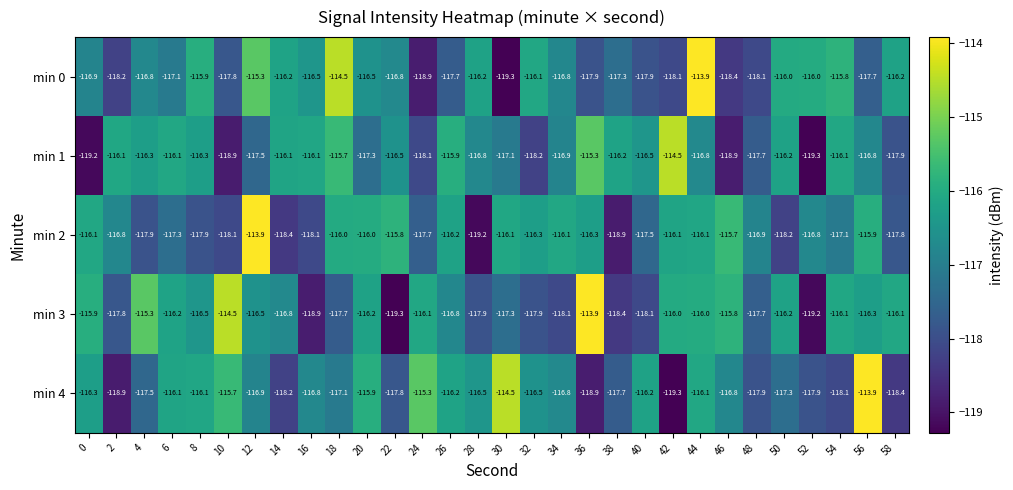

Which series changed the most between 4 and 32?

min 3